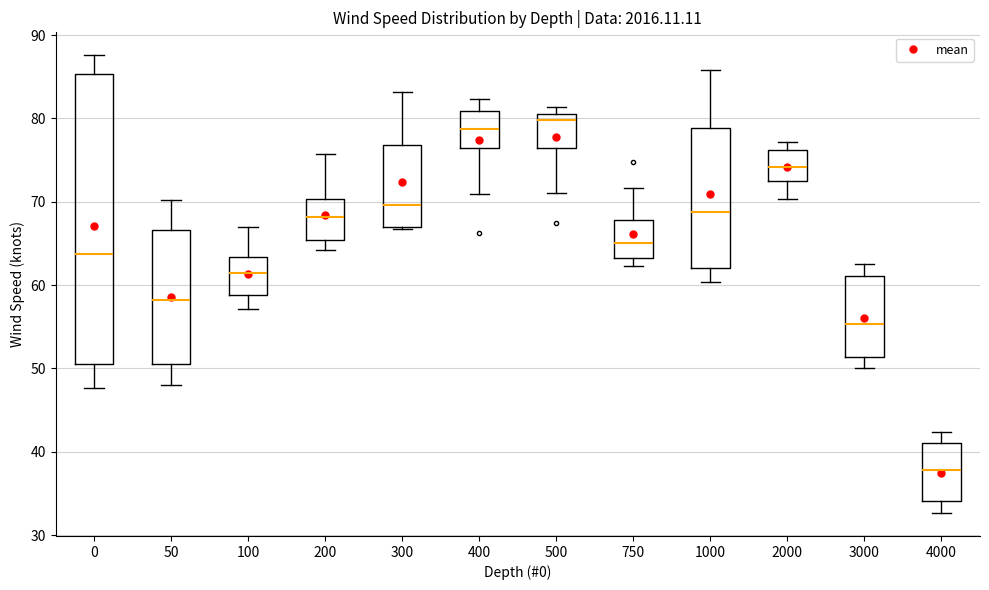

Reading left to right, read every box against the y-axis: the position of its median line, the range the box covers, and the ends of its whiskers. The values are not printed on the chart, so give them approximately, as read against the axis.

0: median 64, box 51 to 85, whiskers 48 to 88
50: median 58, box 51 to 67, whiskers 48 to 70
100: median 61, box 59 to 63, whiskers 57 to 67
200: median 68, box 65 to 70, whiskers 64 to 76
300: median 70, box 67 to 77, whiskers 67 to 83
400: median 79, box 76 to 81, whiskers 71 to 82
500: median 80, box 76 to 81, whiskers 71 to 81 (just above the box's upper edge)
750: median 65, box 63 to 68, whiskers 62 to 72
1000: median 69, box 62 to 79, whiskers 60 to 86
2000: median 74, box 72 to 76, whiskers 70 to 77
3000: median 55, box 51 to 61, whiskers 50 to 63
4000: median 38, box 34 to 41, whiskers 33 to 42